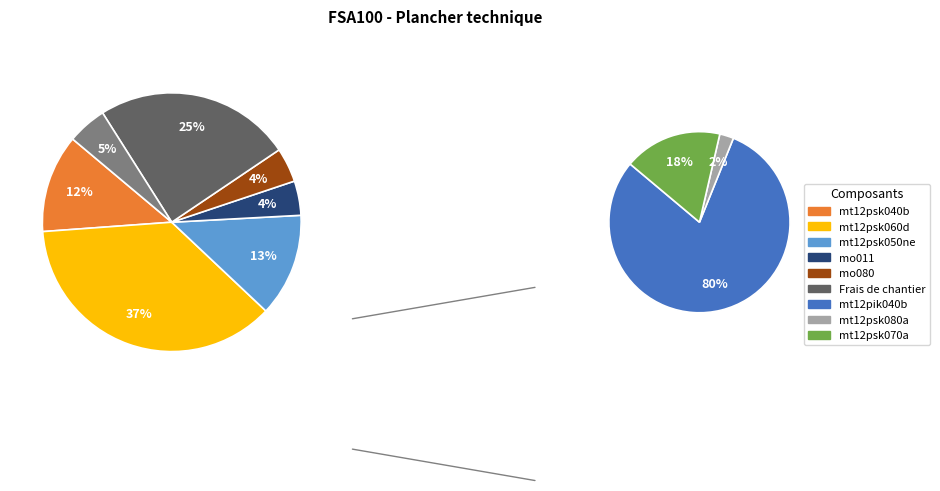

Combined, what portion of the pie is mo080 and mt12psk060d?

41.1%